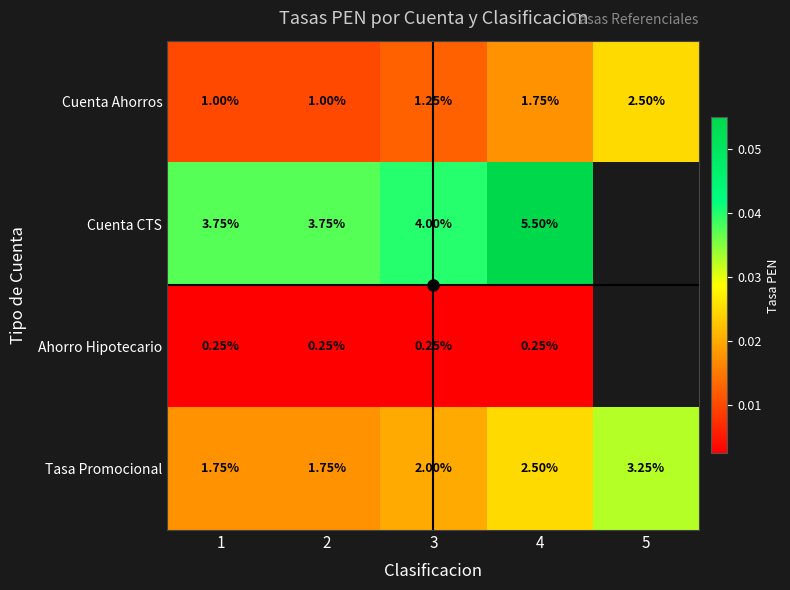

At 1, list the series in order from largest to smallest.

Cuenta CTS, Tasa Promocional, Cuenta Ahorros, Ahorro Hipotecario